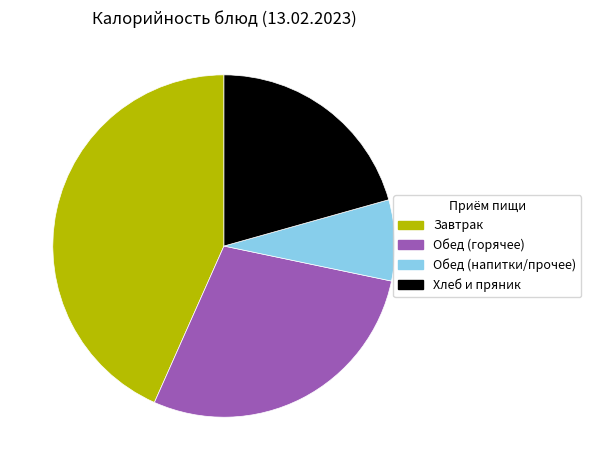

True or false: Обед (горячее) accounts for 40% of the total.

False